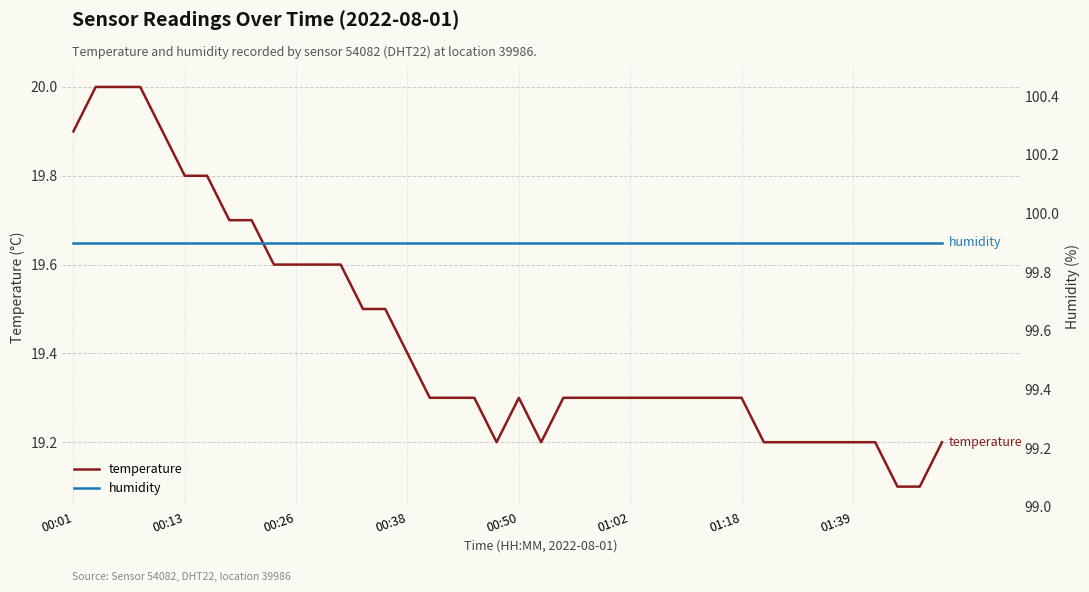

Does the chart display data point markers on the line(s)?

No